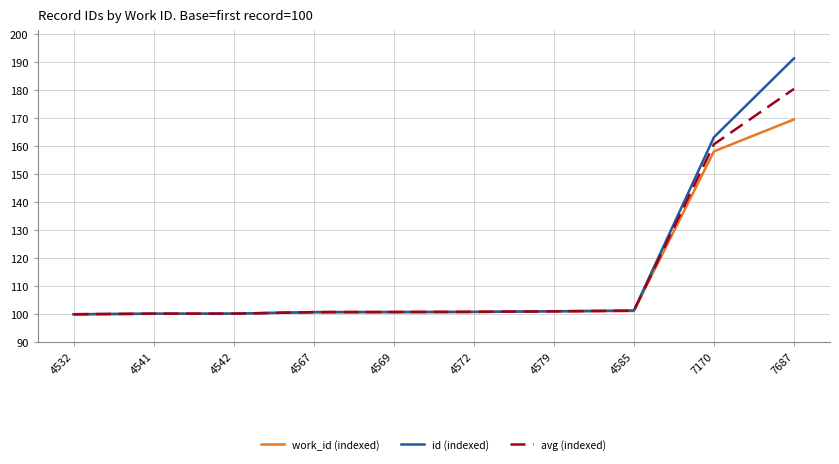

What are all the series names shown in the legend?

work_id (indexed), id (indexed), avg (indexed)